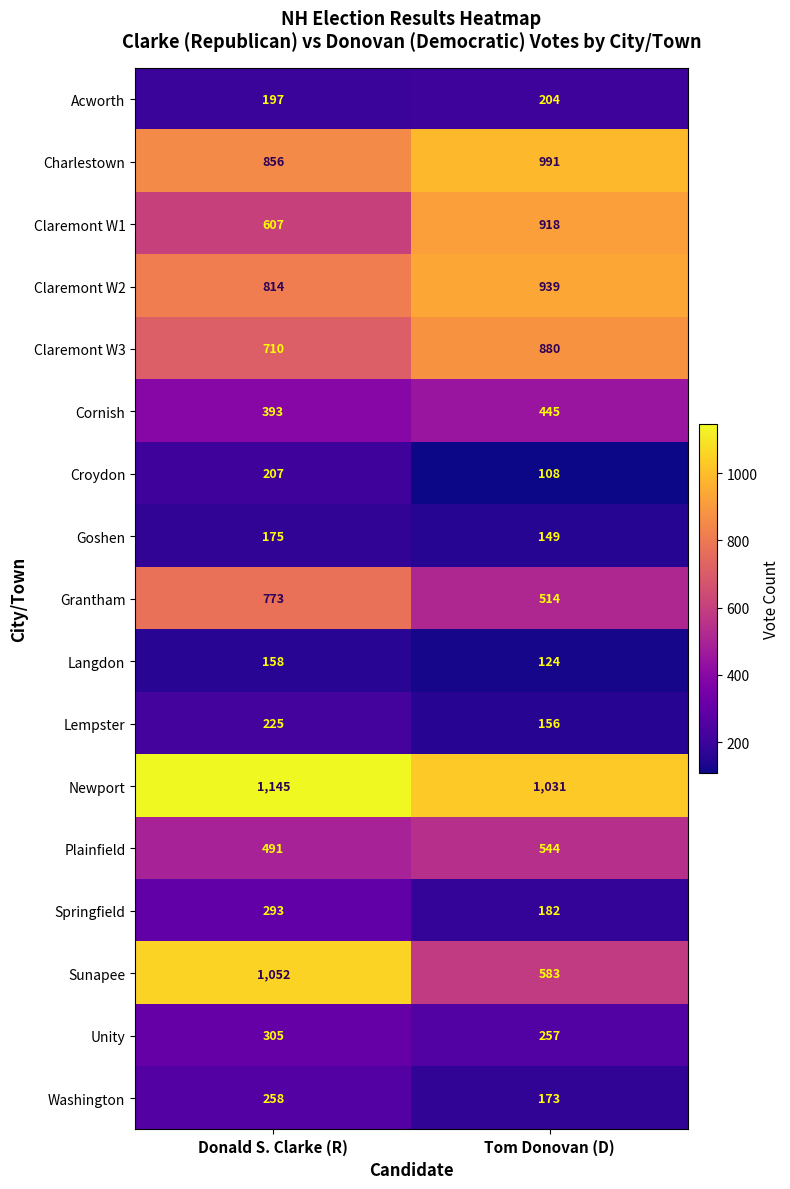

At which label does Plainfield reach its peak?

Tom Donovan (D)